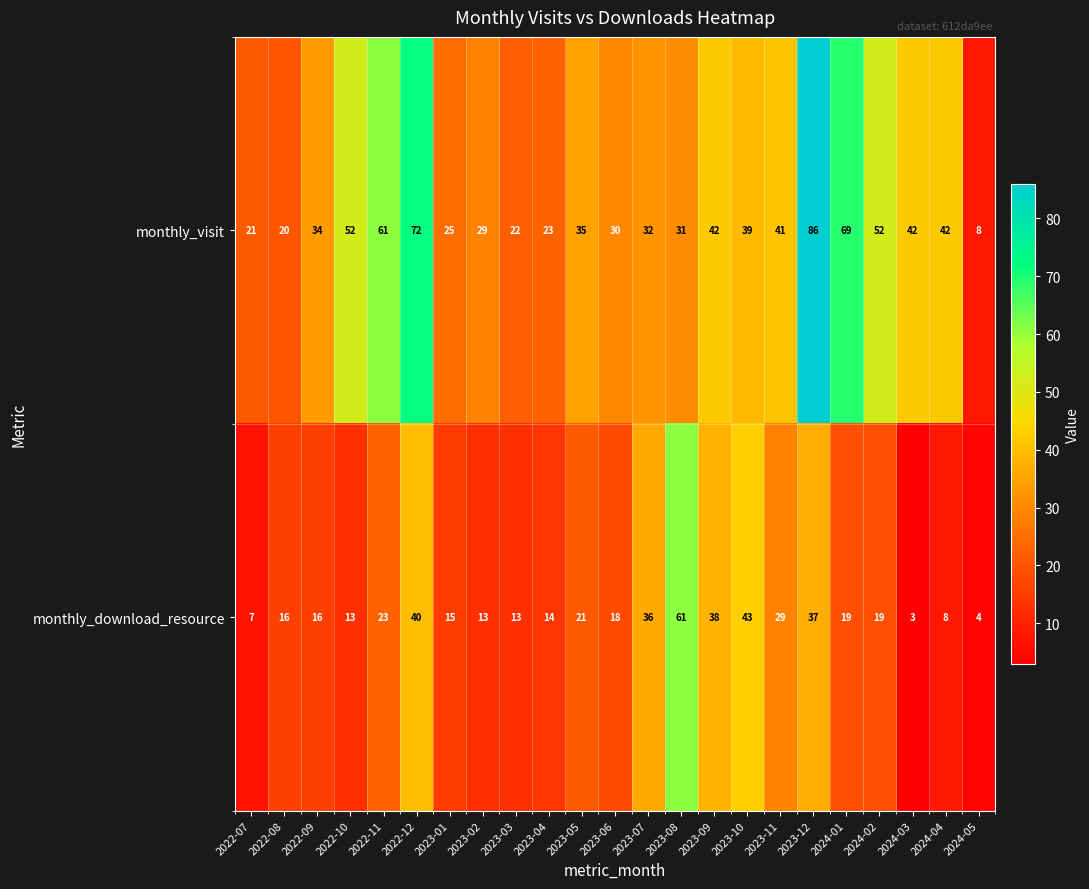

What is the spread (max minus min) of values at 2023-08?

30